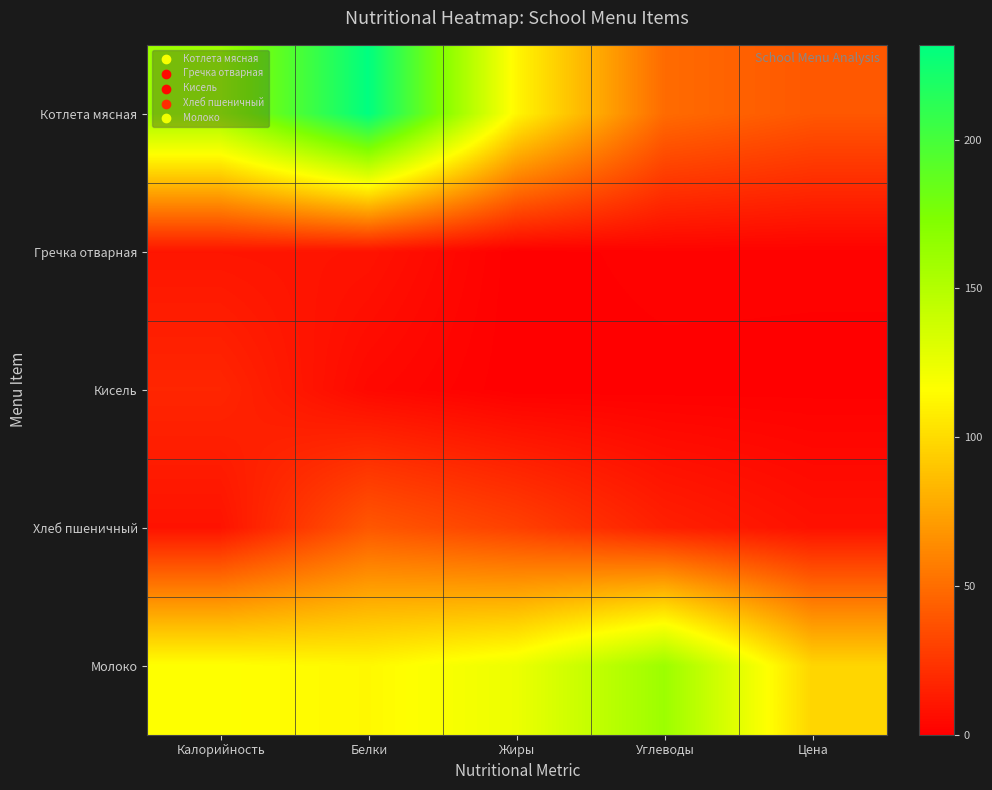

How many series are shown in this chart?

5